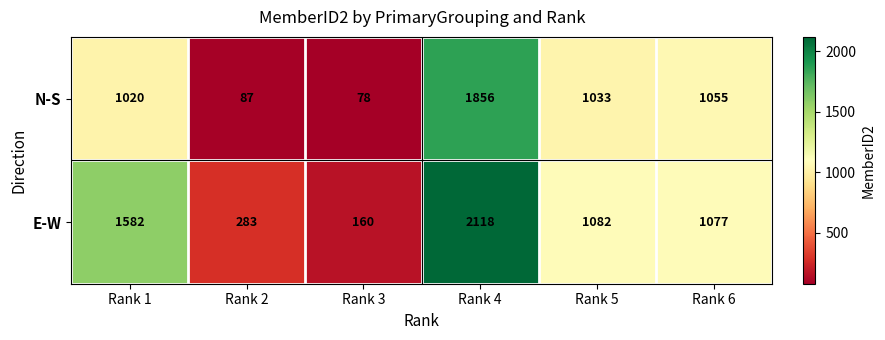

At how many categories does at least one series exceed 1339?

2